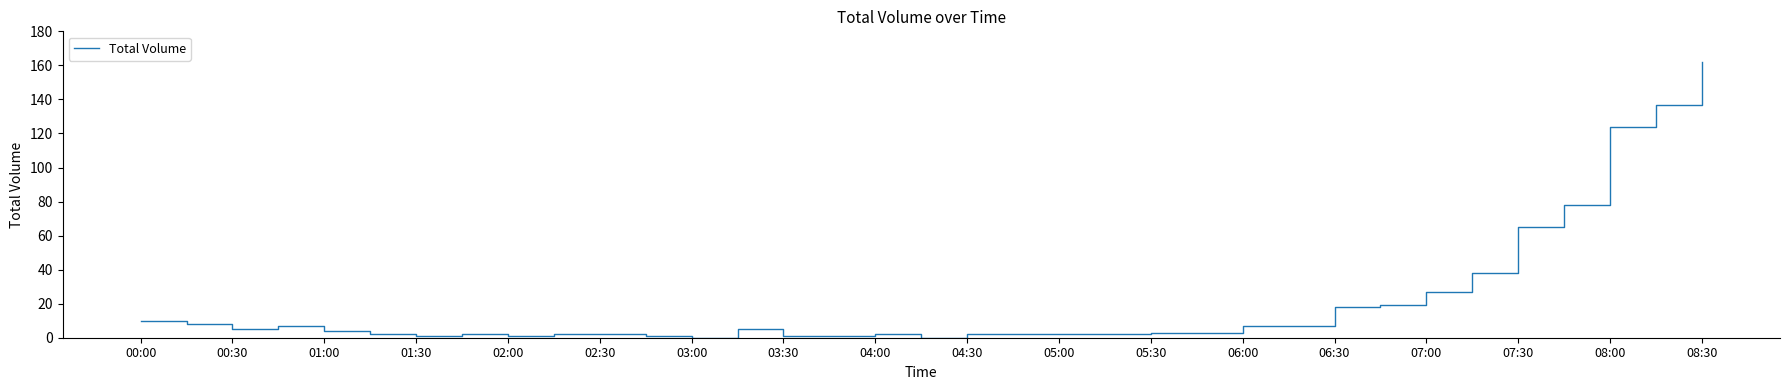

What is the maximum value shown in the chart?

162